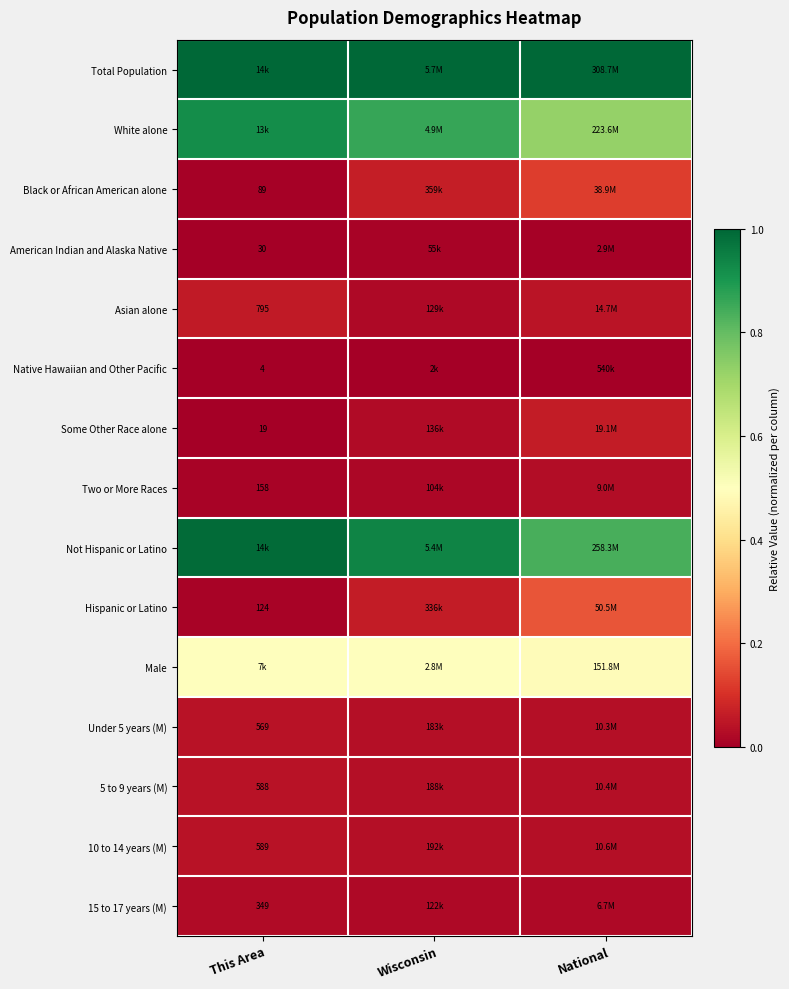

What is the total value across all series at National?

3.6